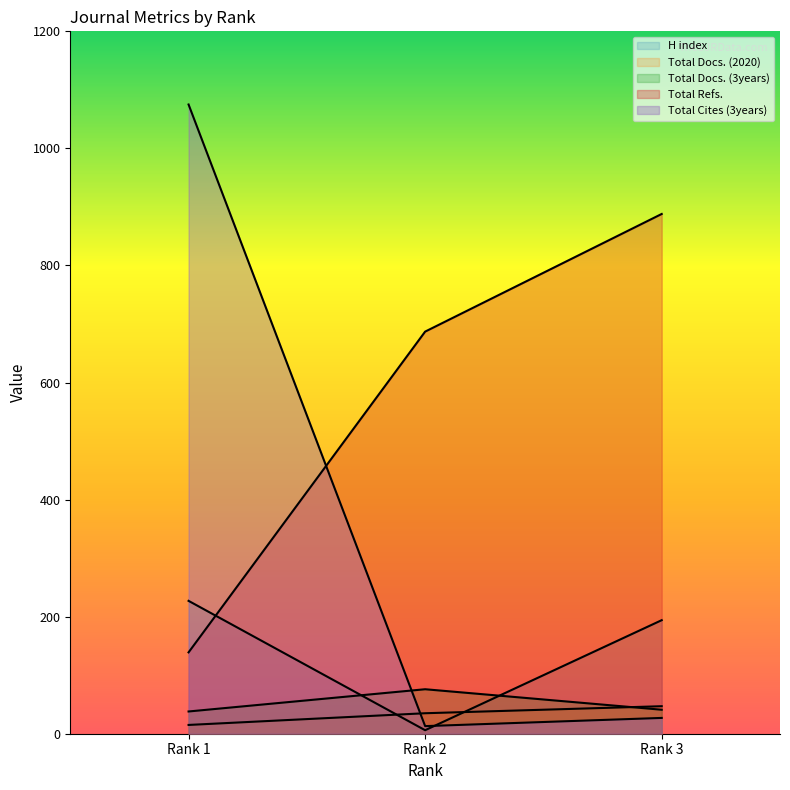

List the series in order of their peak value, lowest first.

Total Docs. (2020), Total Docs. (3years), H index, Total Refs., Total Cites (3years)